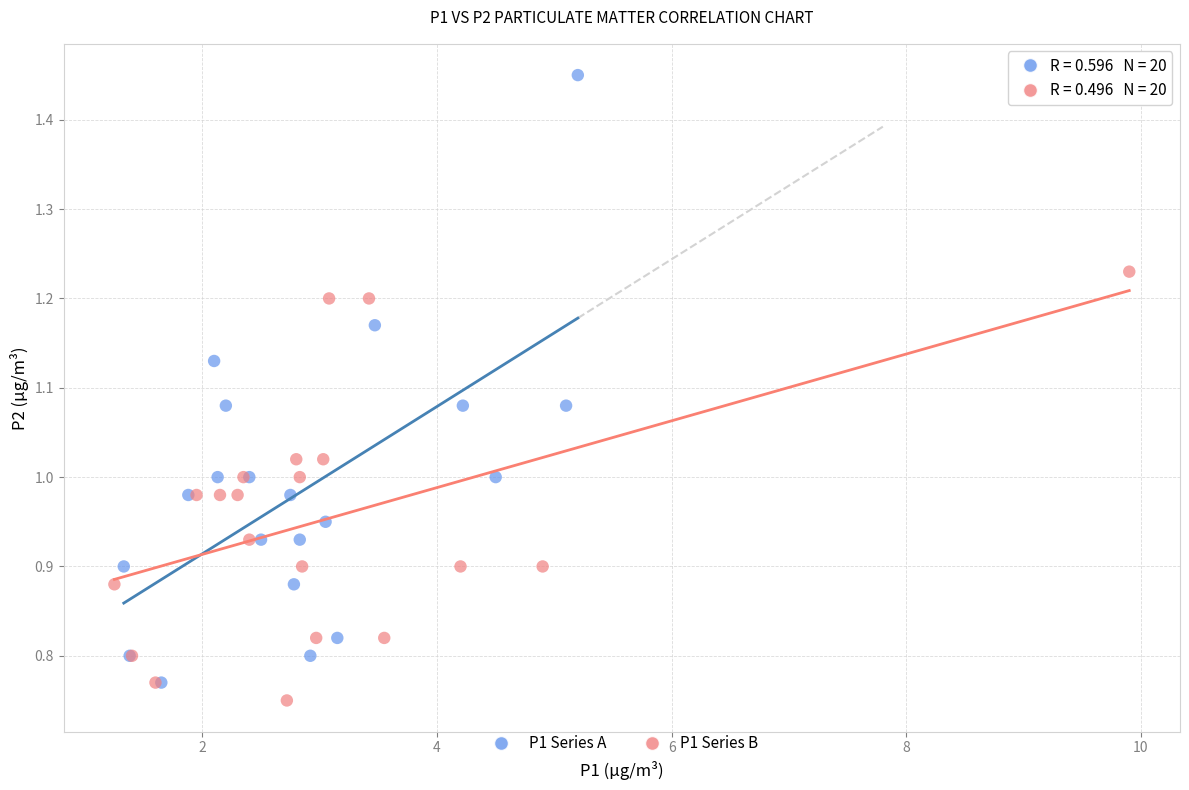

Which series has the largest Y range (max minus min)?

P1 Series A